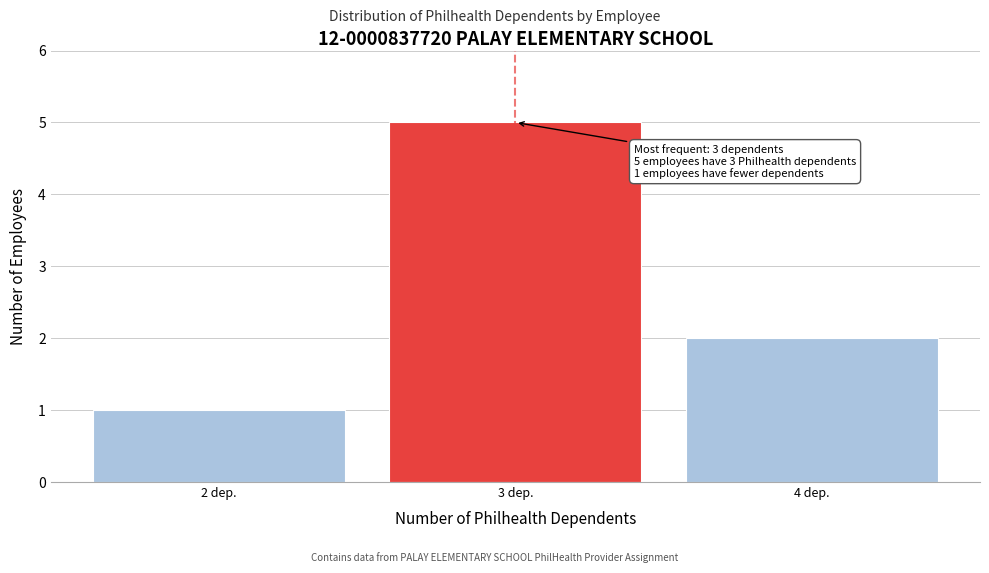

Which range on the x-axis has the tallest bar?

2.5 to 3.5